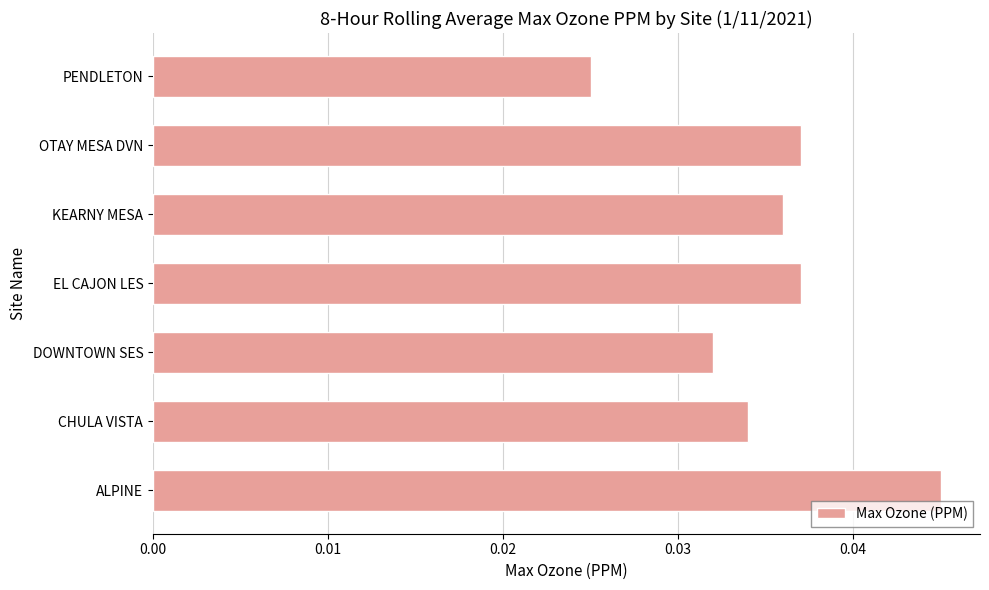

Count the values in the range 0 to 1.

7